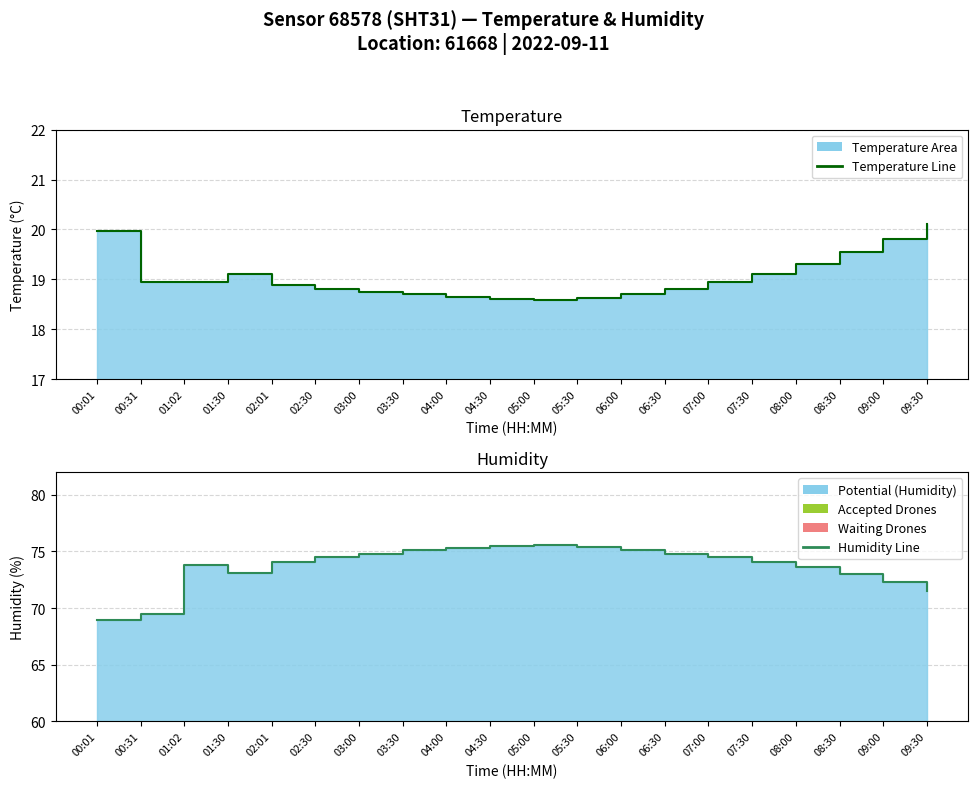

Rank the series by their average value, from lowest to highest.

temperature, humidity